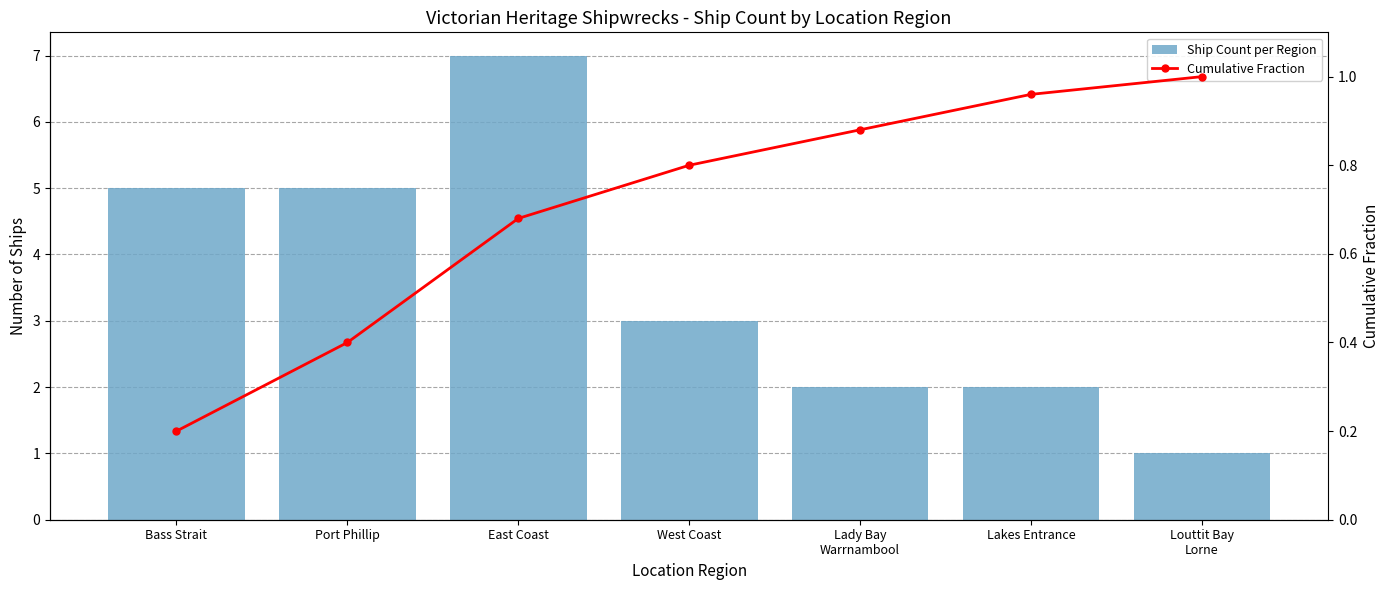

List the series in order of their peak value, highest first.

Ship Count per Region, Cumulative Fraction